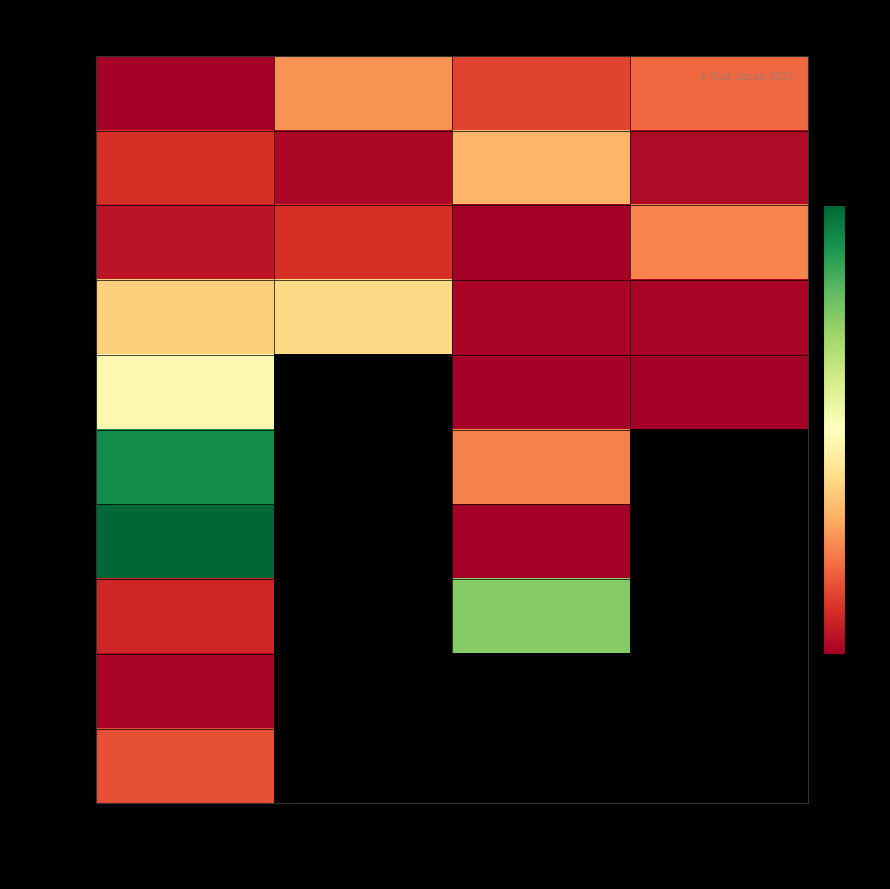

How many series are shown in this chart?

10